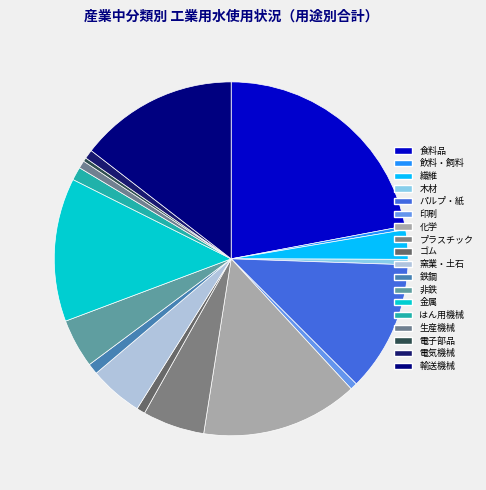

What is the change in value from 金属 to はん用機械?

-13494